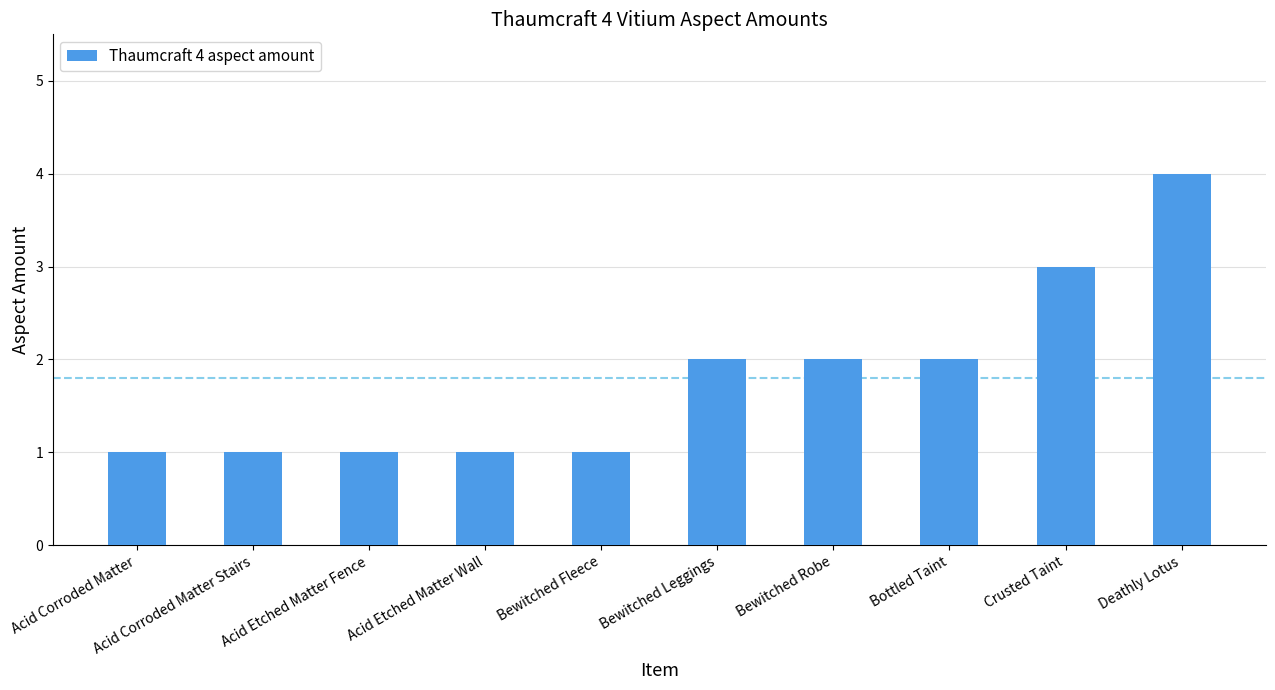

Reading left to right, list all the values displayed in this chart.

1	1	1	1	1	2	2	2	3	4